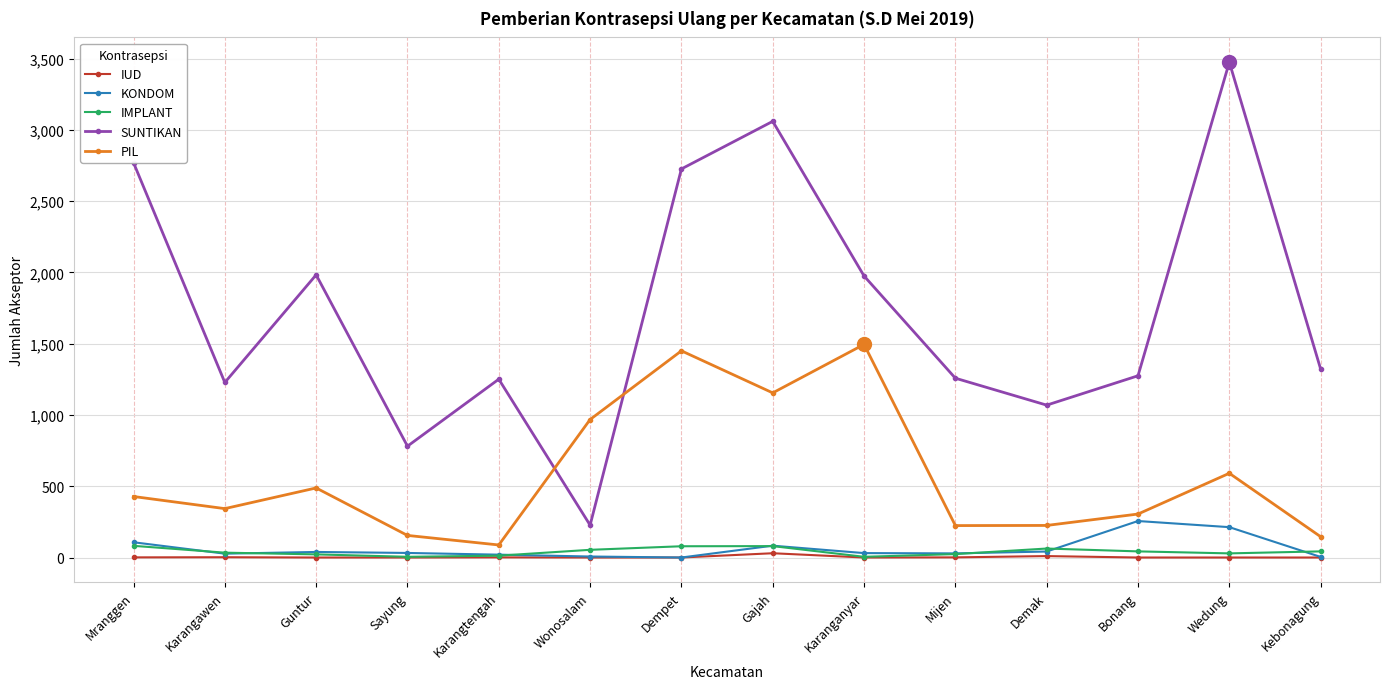

Which series has the largest range (max minus min)?

SUNTIKAN